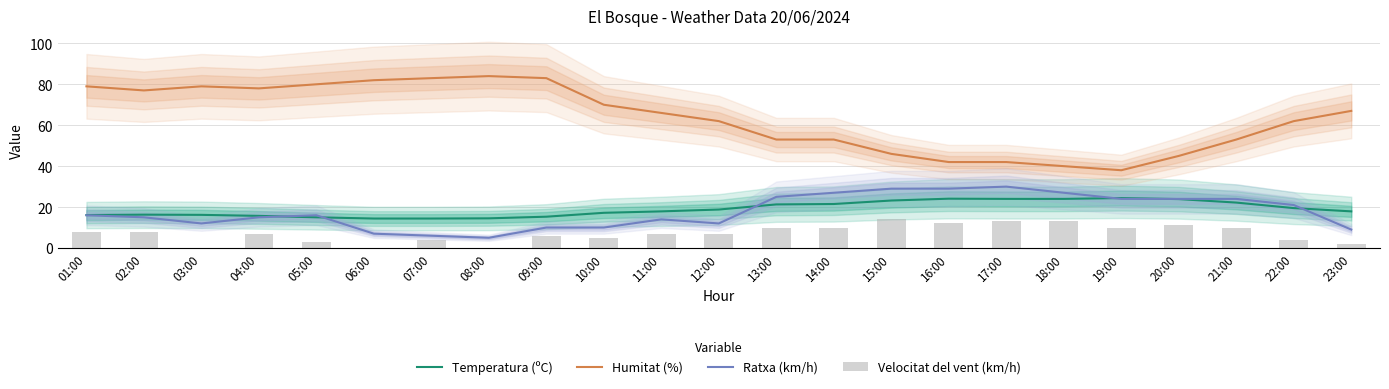

At how many categories does at least one series exceed 45?

18